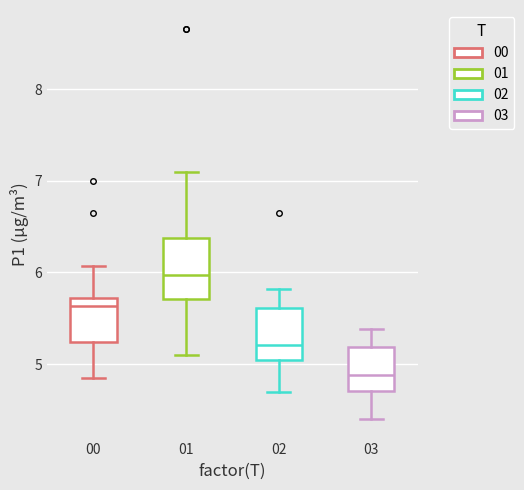

Reading left to right, read every box against the y-axis: the position of its median line, the range the box covers, and the ends of its whiskers. The values are not printed on the chart, so give them approximately, as read against the axis.

00: median 5.6, box 5.2 to 5.7, whiskers 4.9 to 6.1
01: median 6.0, box 5.7 to 6.4, whiskers 5.1 to 7.1
02: median 5.2, box 5.1 to 5.6, whiskers 4.7 to 5.8
03: median 4.9, box 4.7 to 5.2, whiskers 4.4 to 5.4